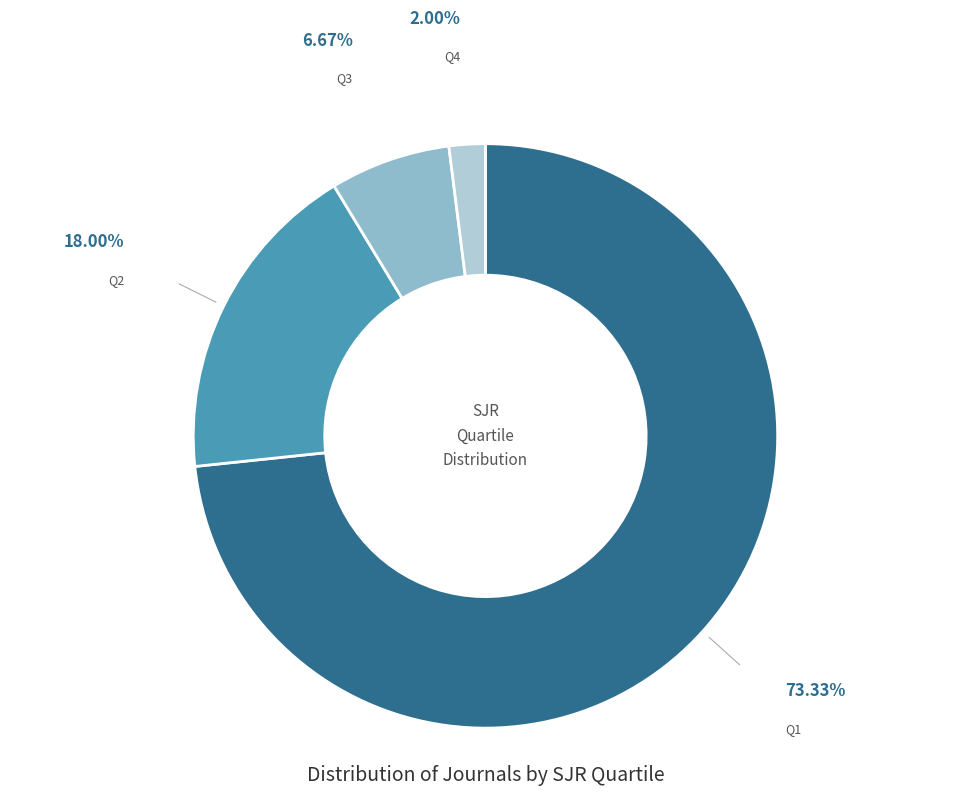

To the nearest percent, what is the difference between the largest and smallest slice percentages?

71%